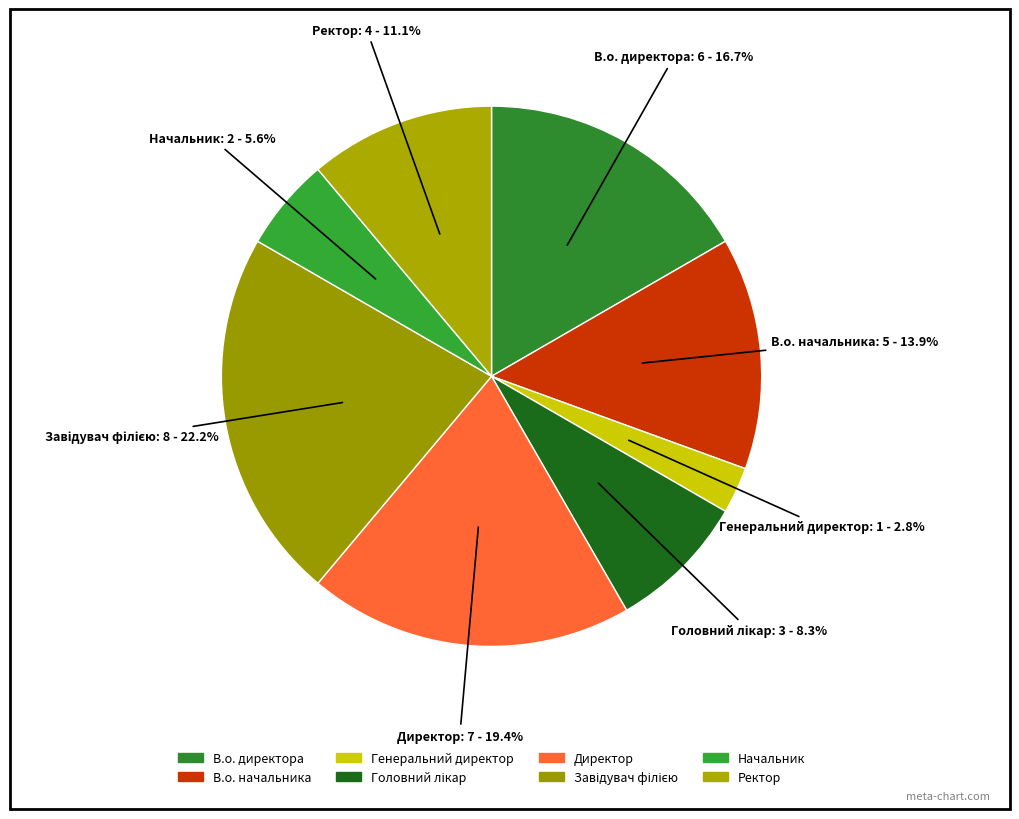

How many slices are in this pie chart?

8